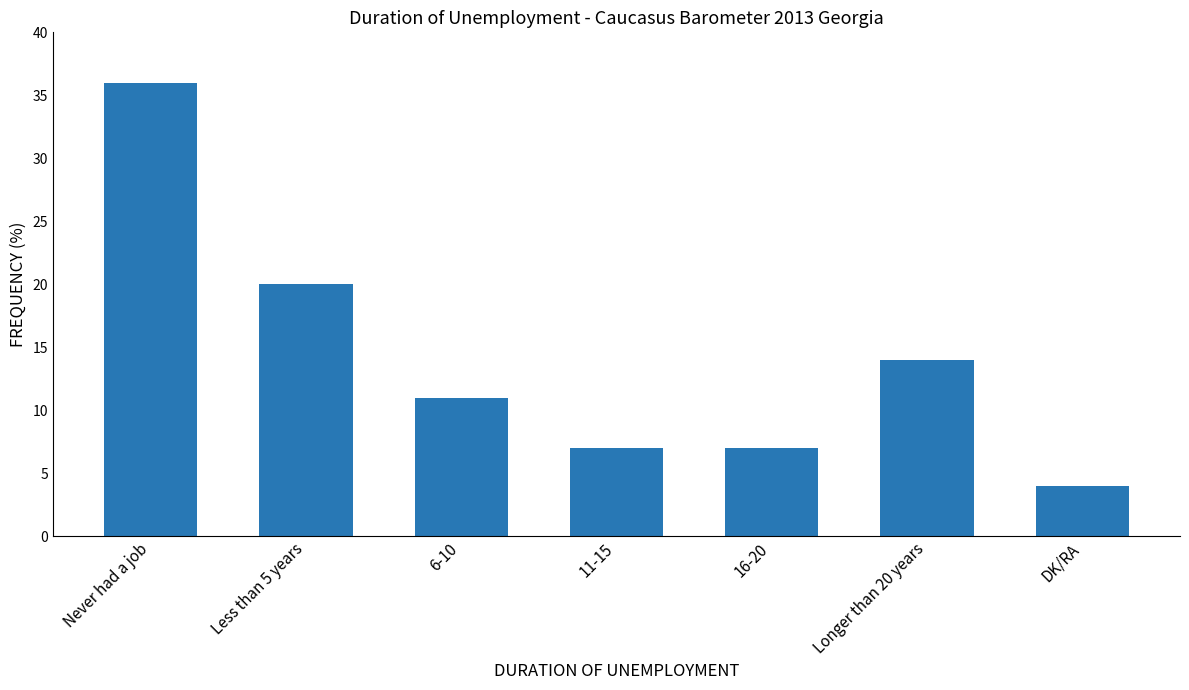

The chart shows a value of 7 at 6-10. True or false?

False